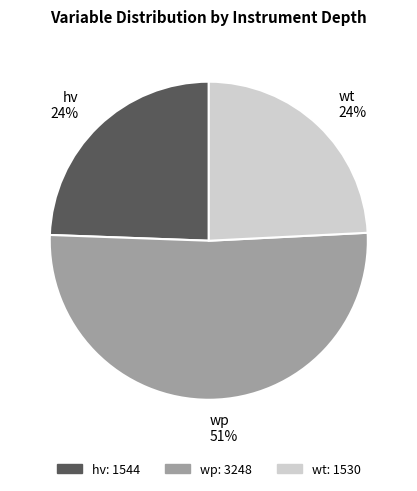

Is there a majority slice in this chart?

Yes